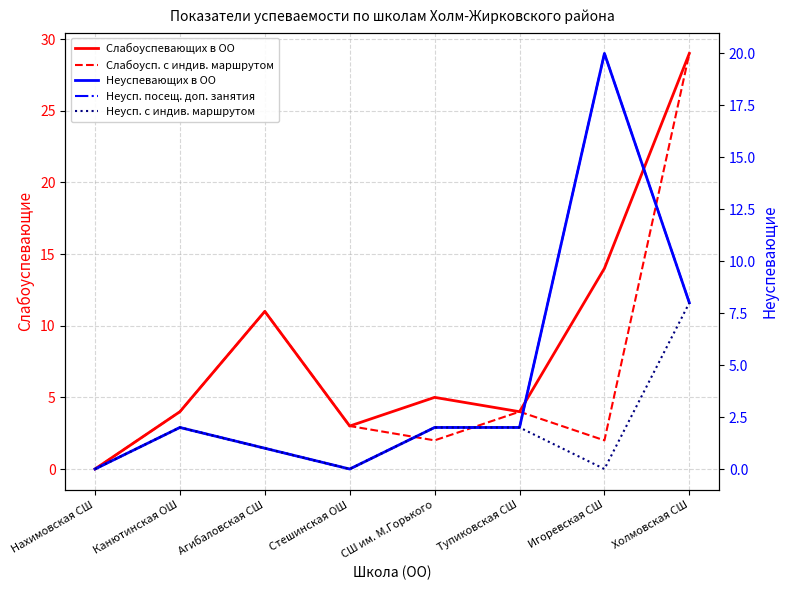

At how many categories does at least one series exceed 4?

4